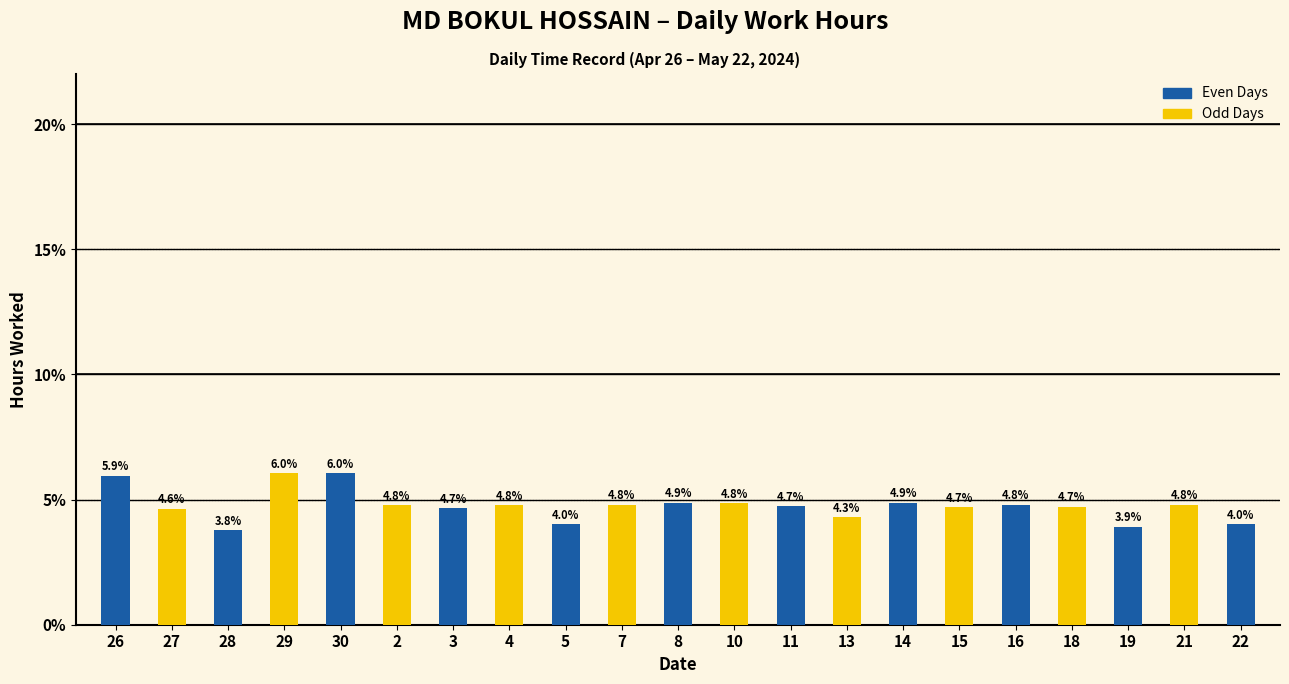

True or false: the data shows 4.9 at 8.

True